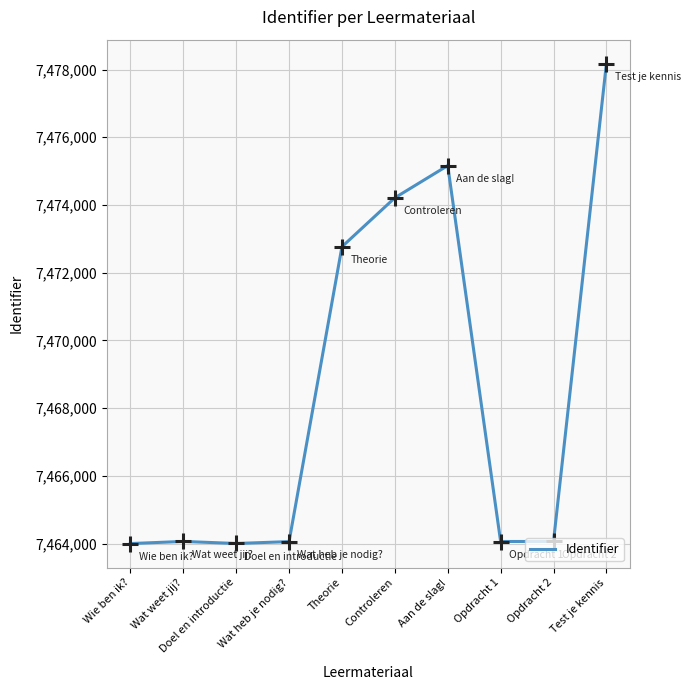

True or false: the data shows 13240822 at Wat weet jij?.

False